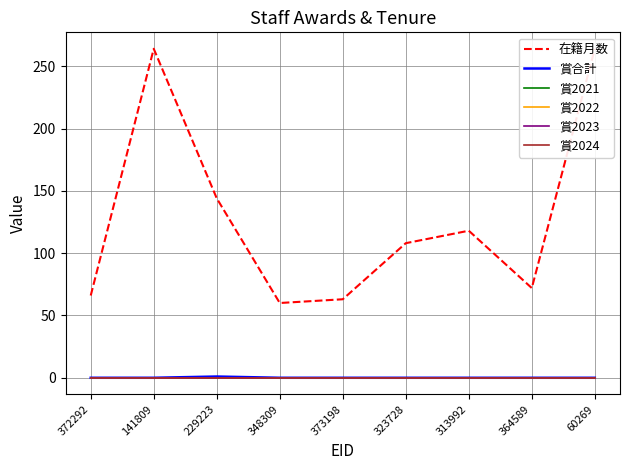

Is the value of 在籍月数 at 348309 greater than the value of 賞2023 at 348309?

Yes